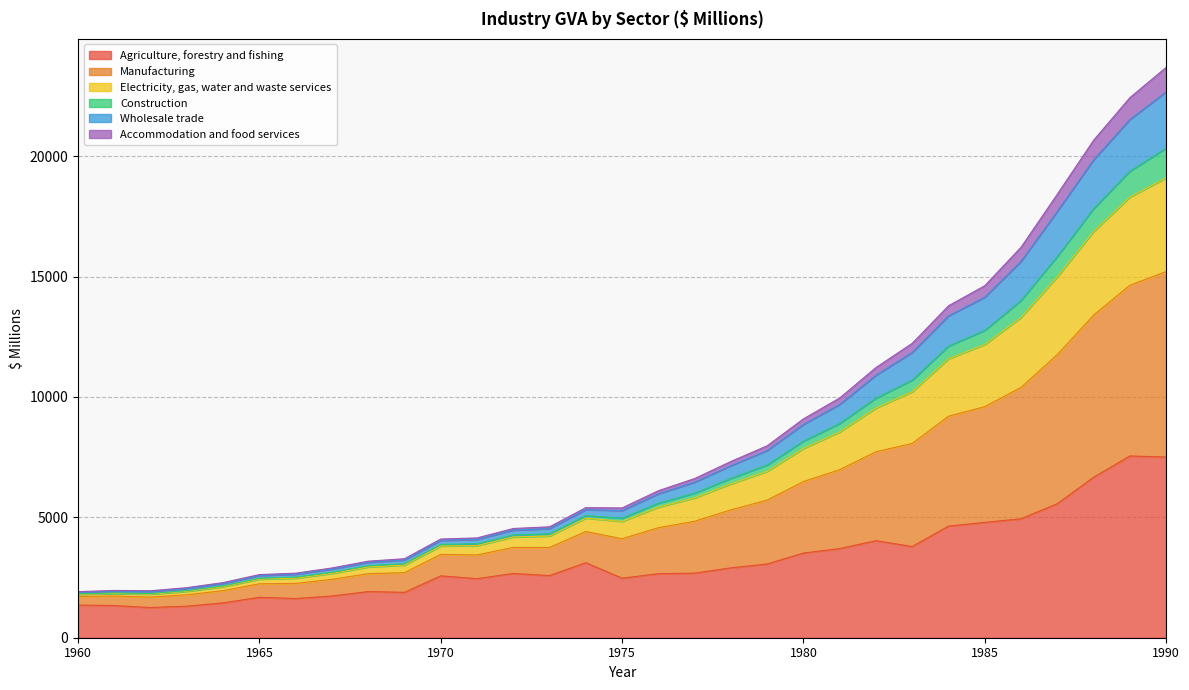

Between 1968 and 1978, which is larger?

1978